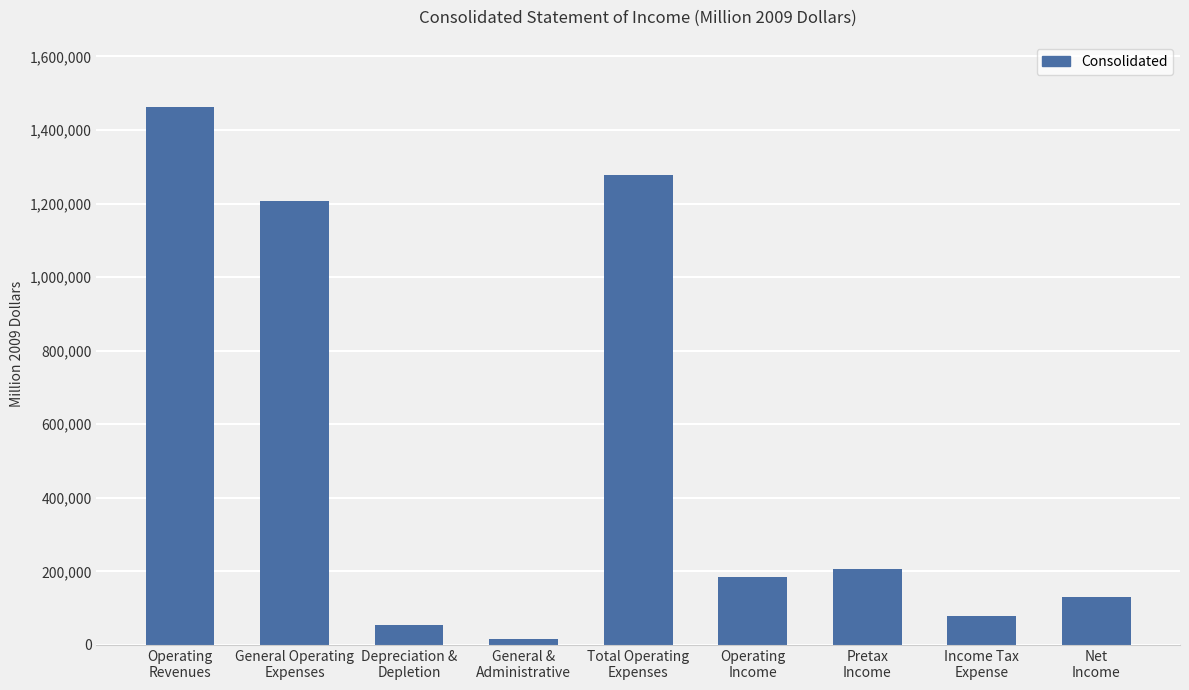

Reading right to left, transcribe all the data shown in this chart.

Net
Income=130680	Income Tax
Expense=77929	Pretax
Income=206001	Operating
Income=185369	Total Operating
Expenses=1277010	General &
Administrative=16961	Depreciation &
Depletion=53857	General Operating
Expenses=1206192	Operating
Revenues=1462379